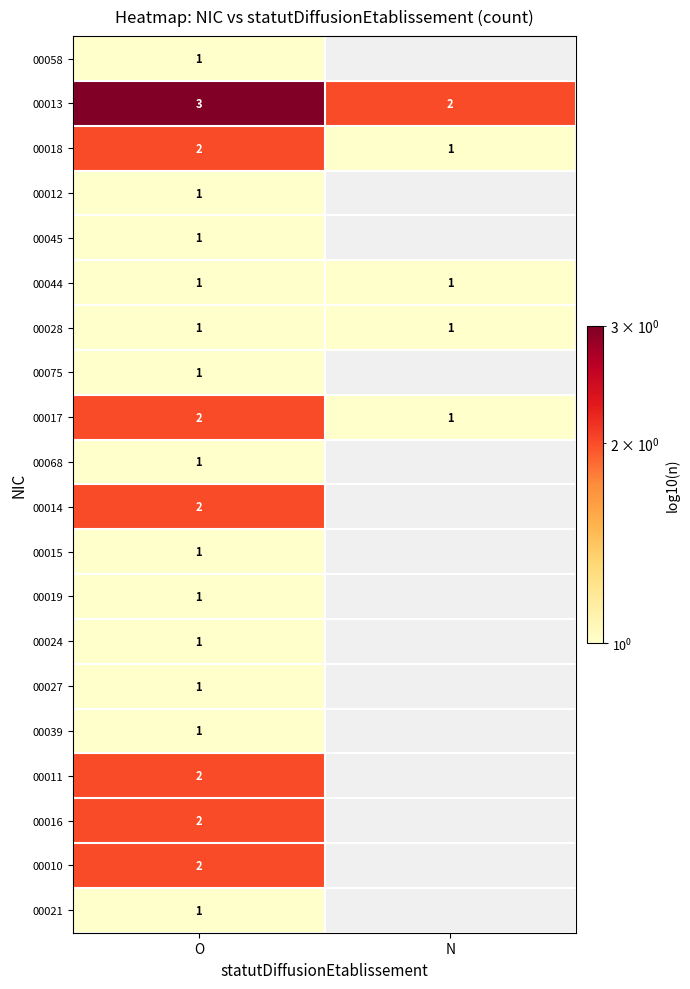

Is it true that 00024 equals 2 at O?

False